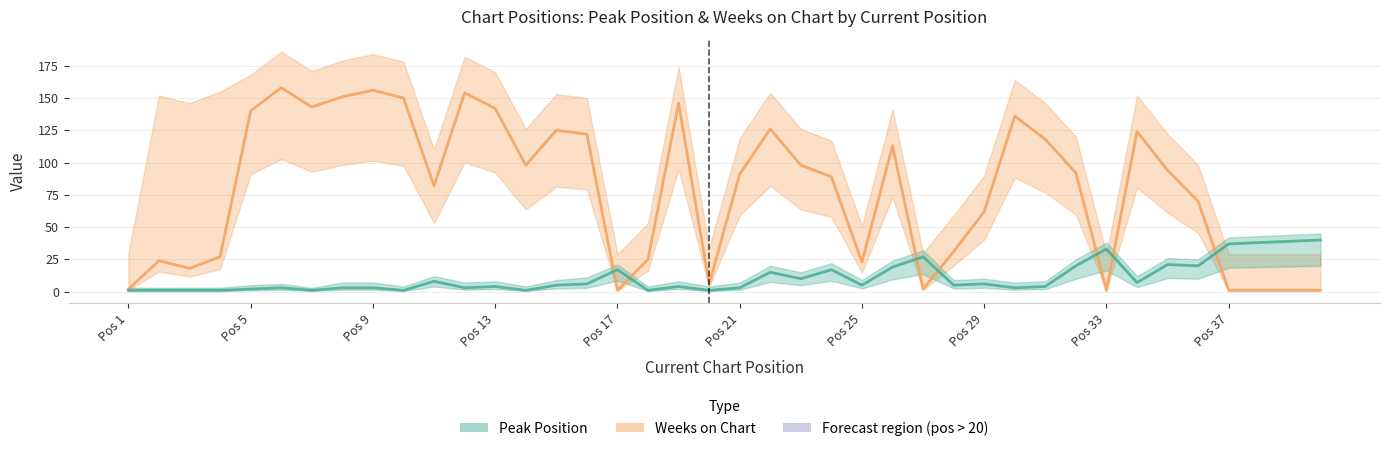

What is the value of the Weeks on Chart point at the 32nd from the left?

92